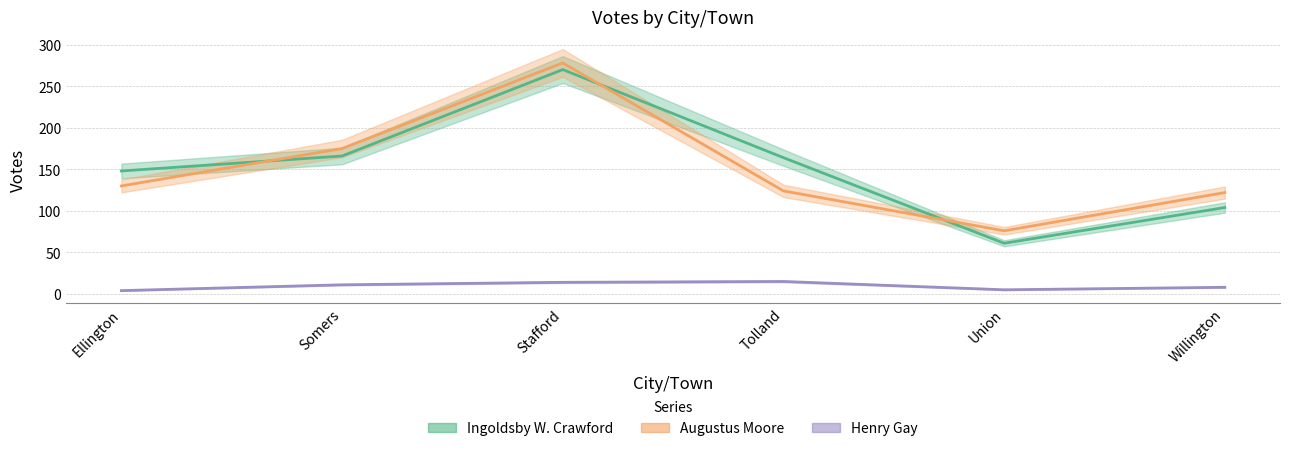

The value of Augustus Moore at Stafford is 413. True or false?

False